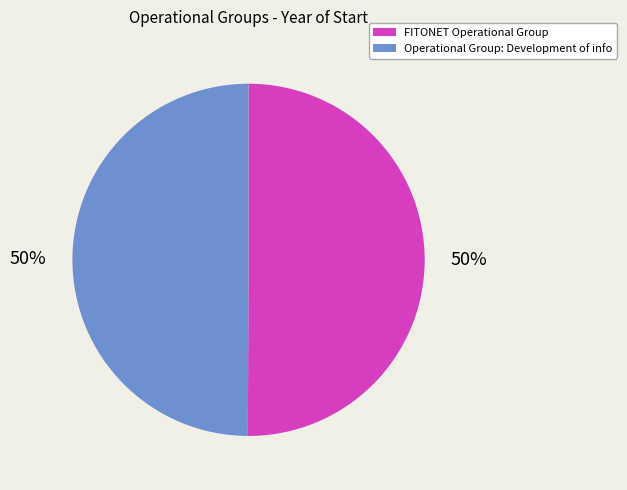

To the nearest percent, what is the combined percentage of FITONET Operational Group and Operational Group: Development of info?

100%